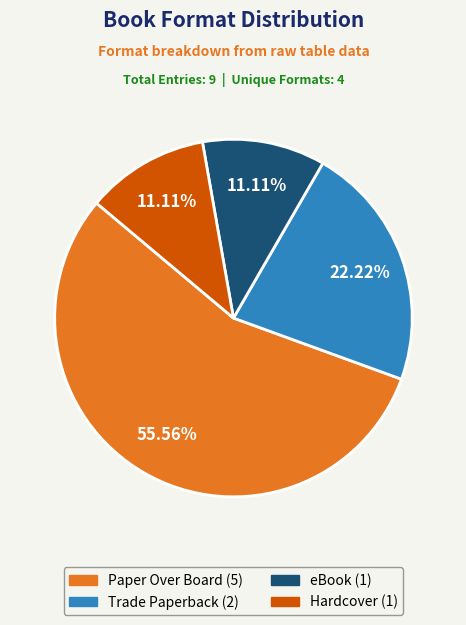

Is there a majority slice in this chart?

Yes